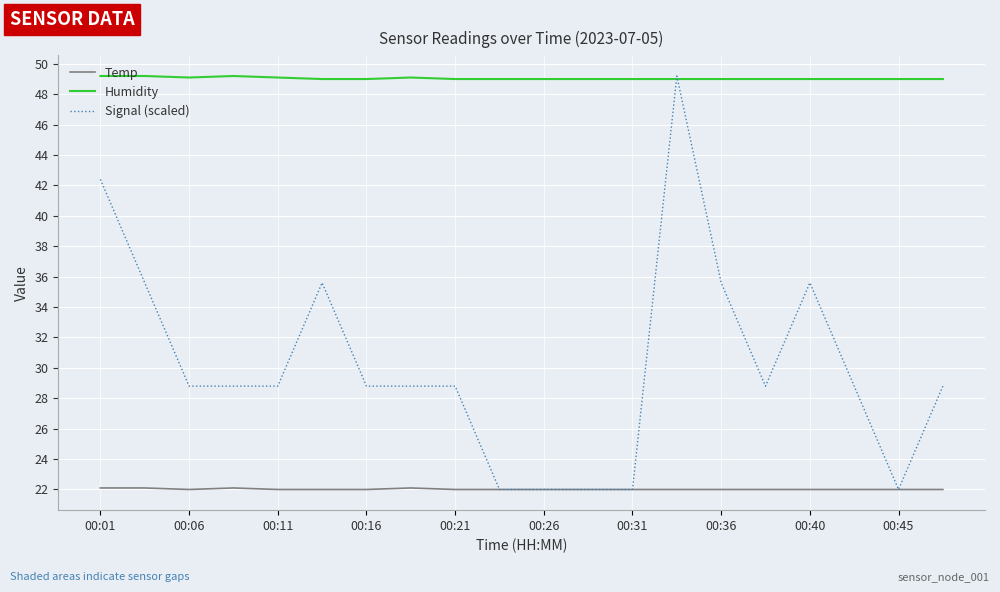

True or false: Humidity and Temp intersect in this chart.

False